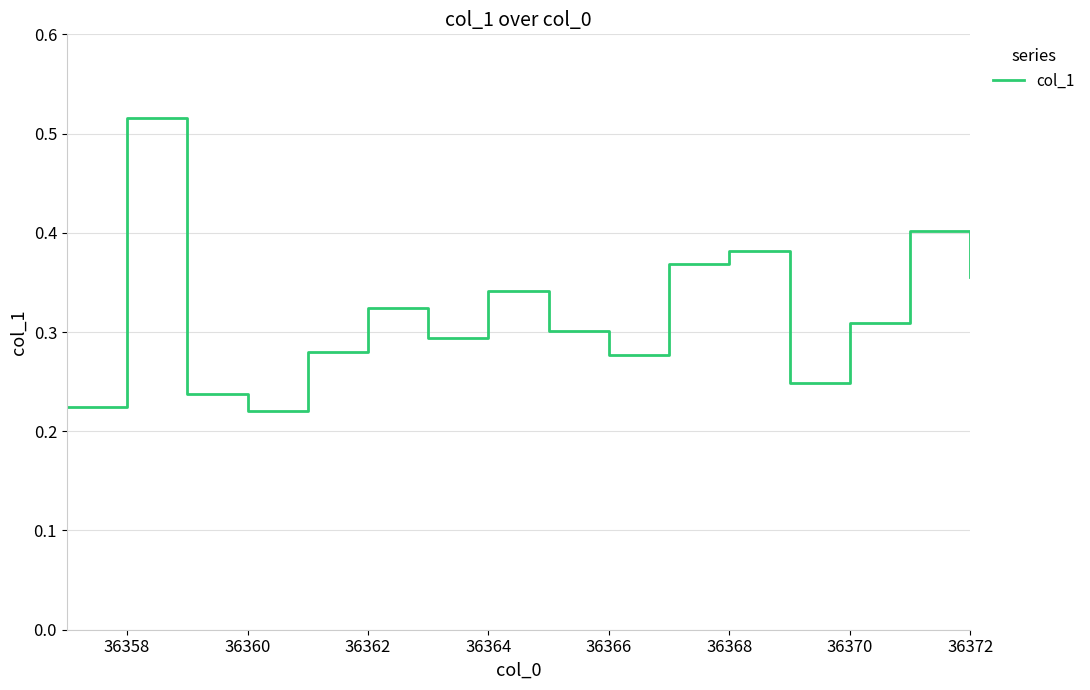

Which label corresponds to the largest value in the chart?

36358